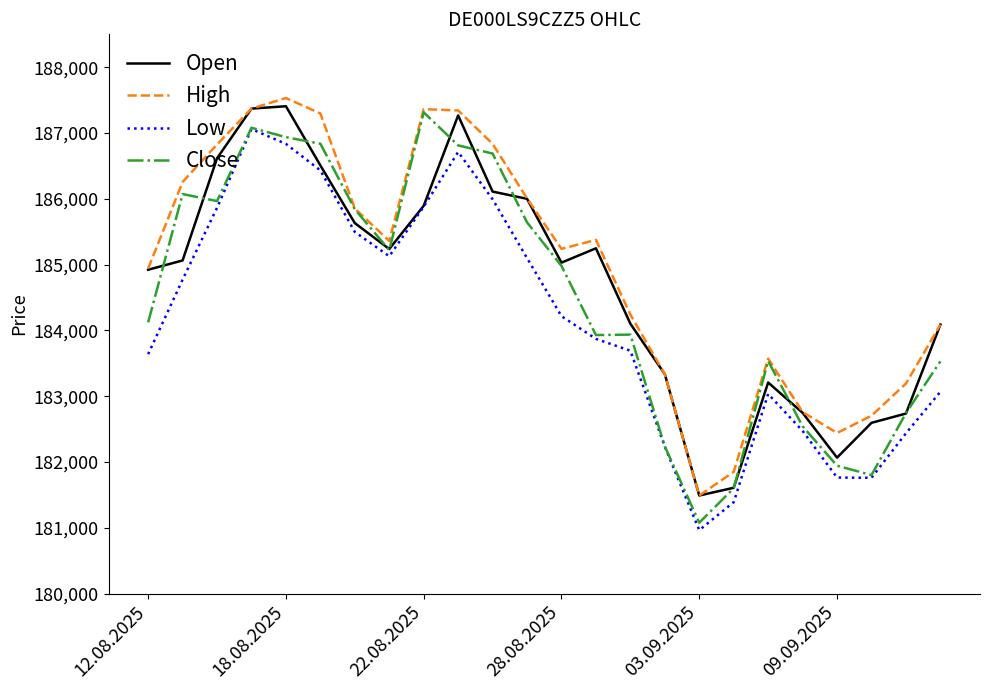

How many series are shown in this chart?

4